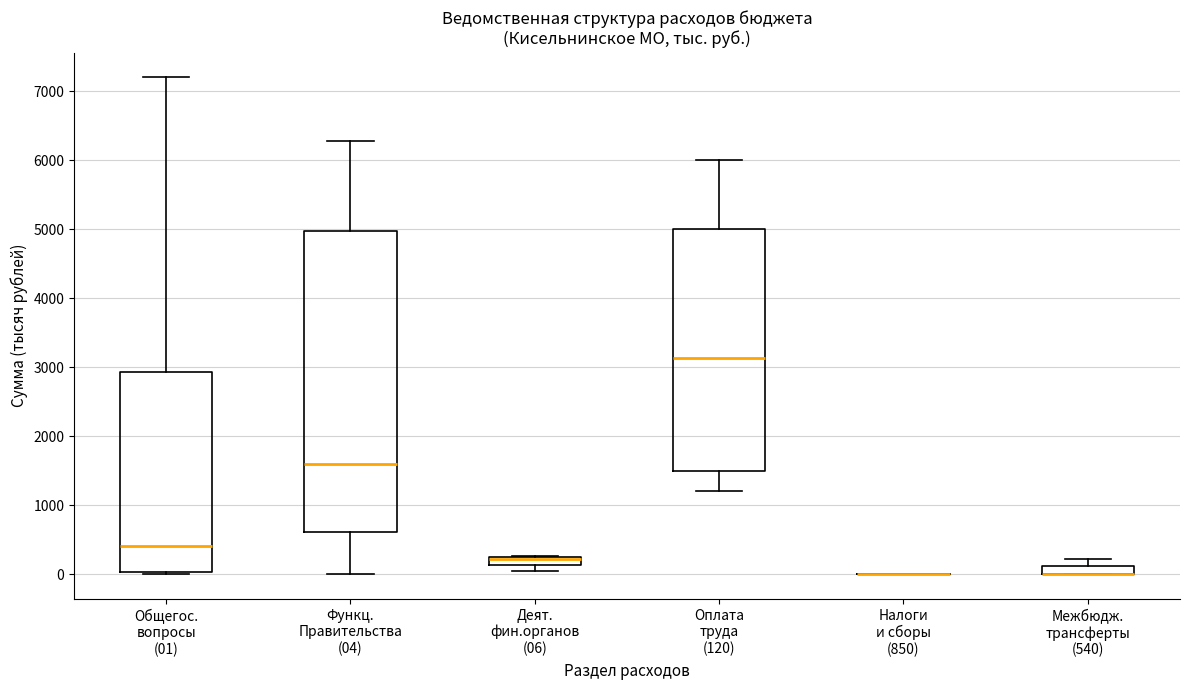

Comparing the boxes themselves (not the whiskers), which one is the tallest?

Функц. Правительства (04)